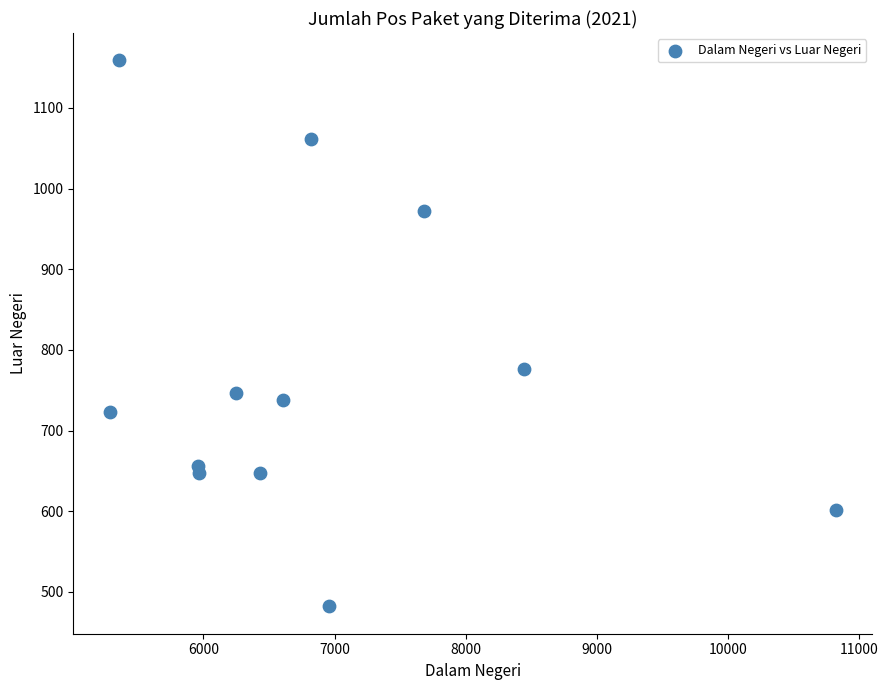

What Y value in the scatter plot is closest to 820?

776